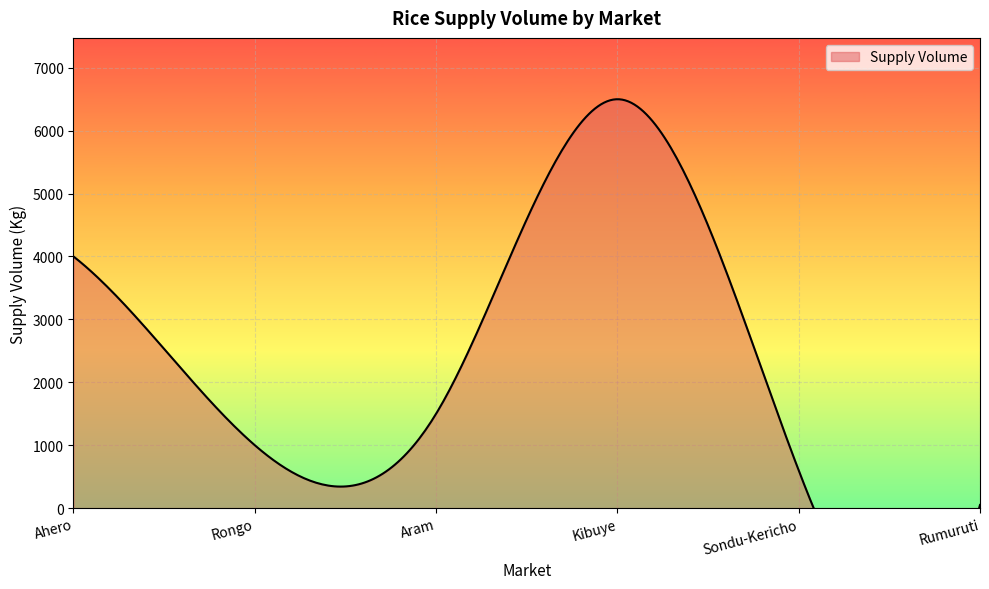

Where is the first local maximum?

Kibuye